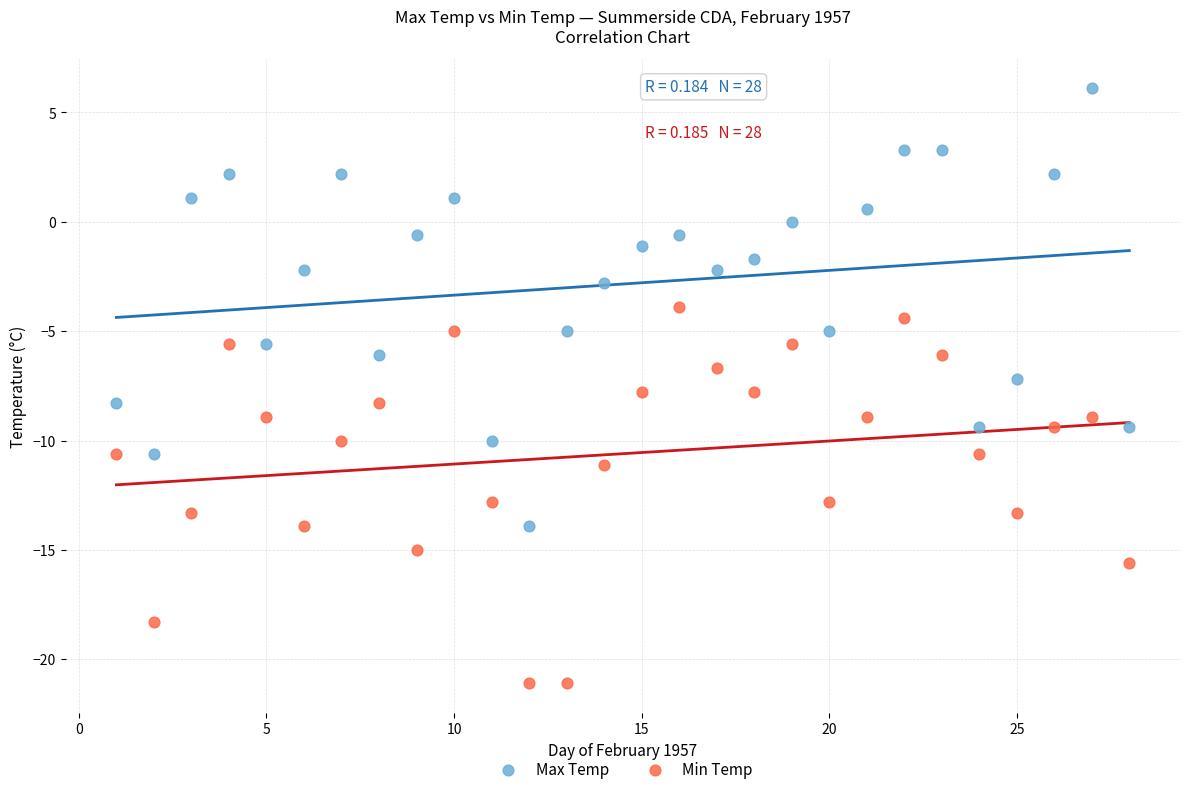

Across all data points, what is the range of Y values (max minus min)?

27.2